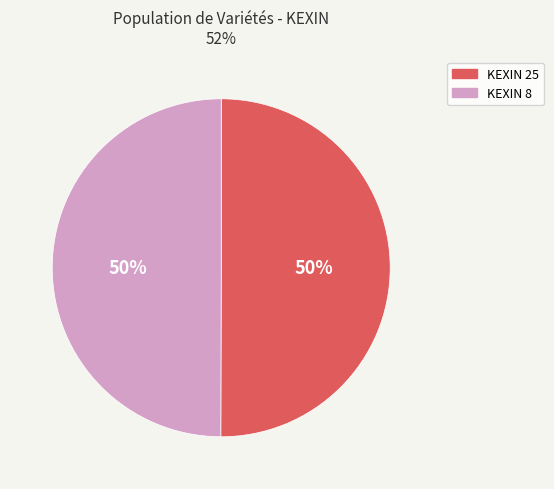

True or false: KEXIN 8 accounts for 57% of the total.

False